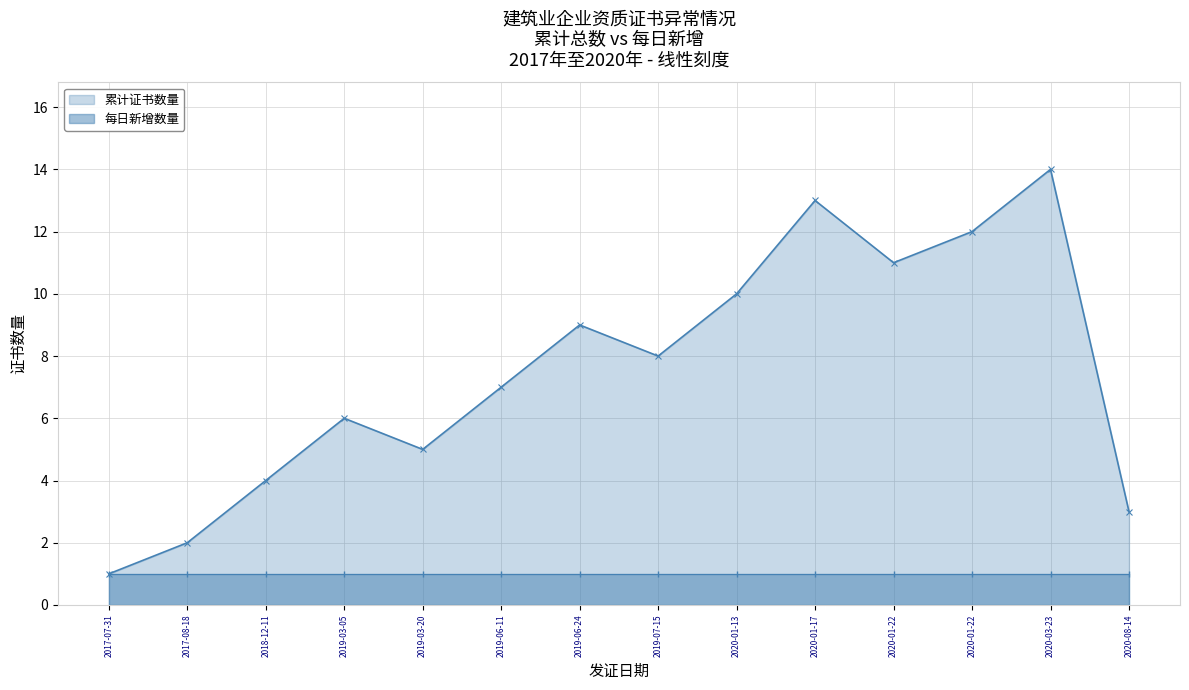

What value does the 每日新增数量 series have at 2020-01-17?

1